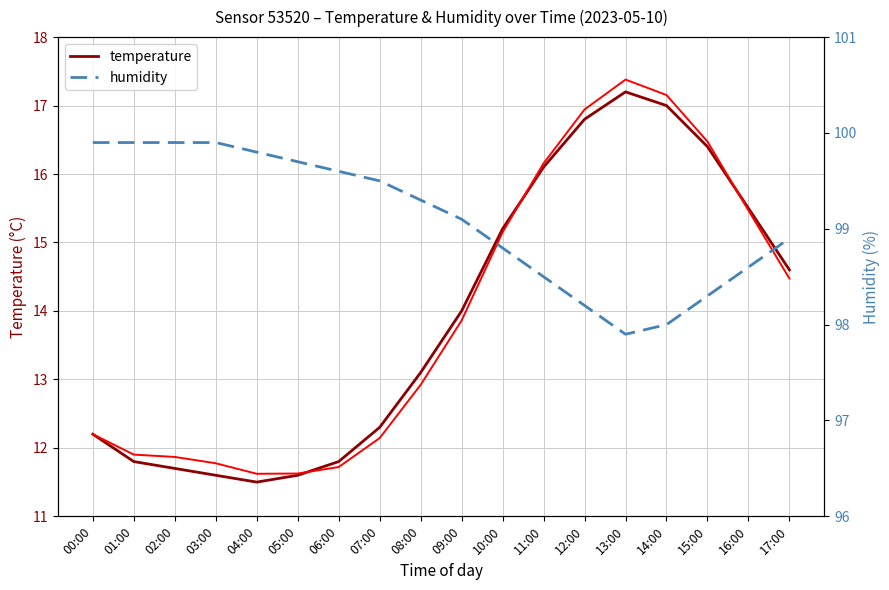

Between 03:00 and 11:00, which is larger?

11:00